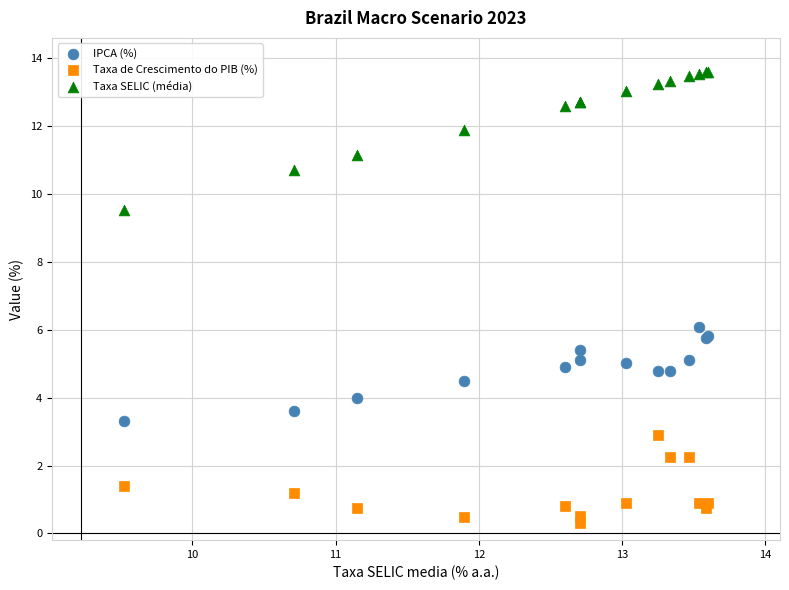

Which series reaches the minimum Y coordinate?

Taxa de Crescimento do PIB (%)